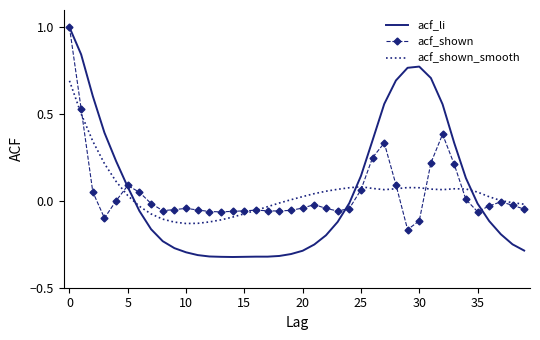

Which series has the widest spread of values?

acf_li